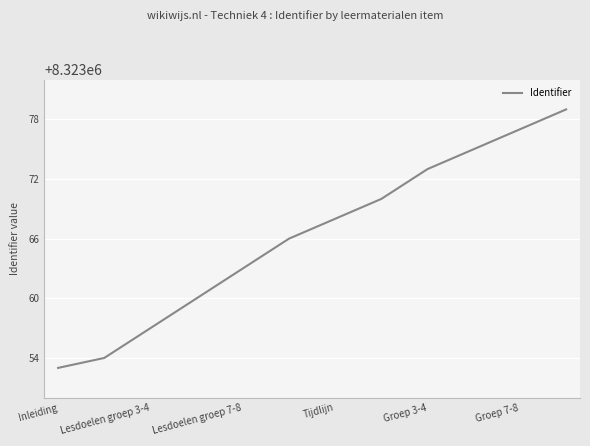

What is the smallest value displayed?

8323053